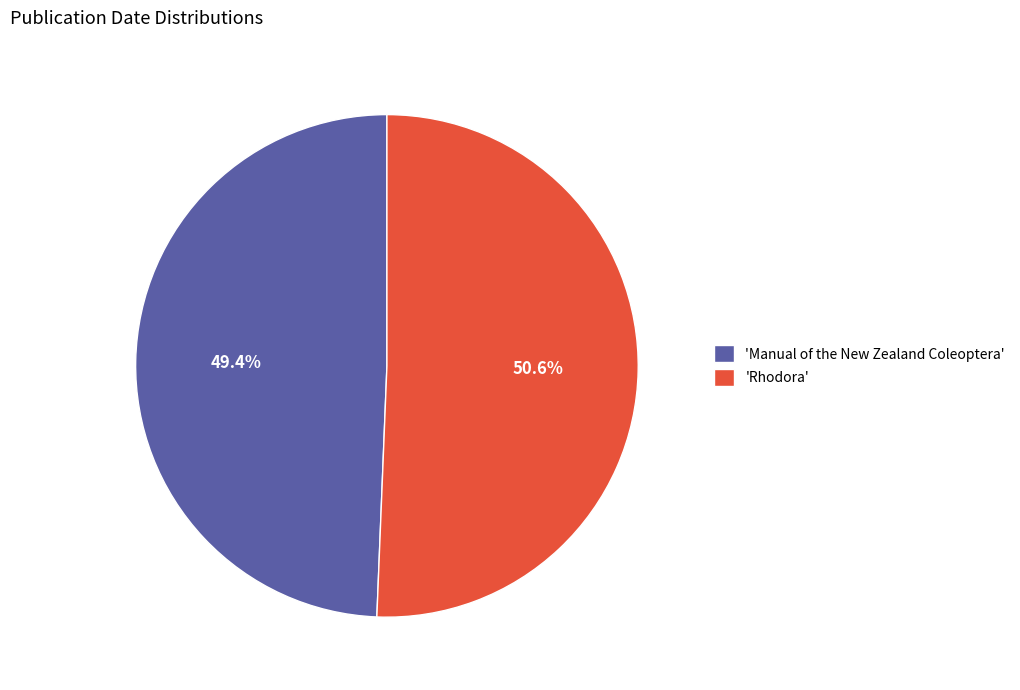

Count the number of slices in the pie.

2